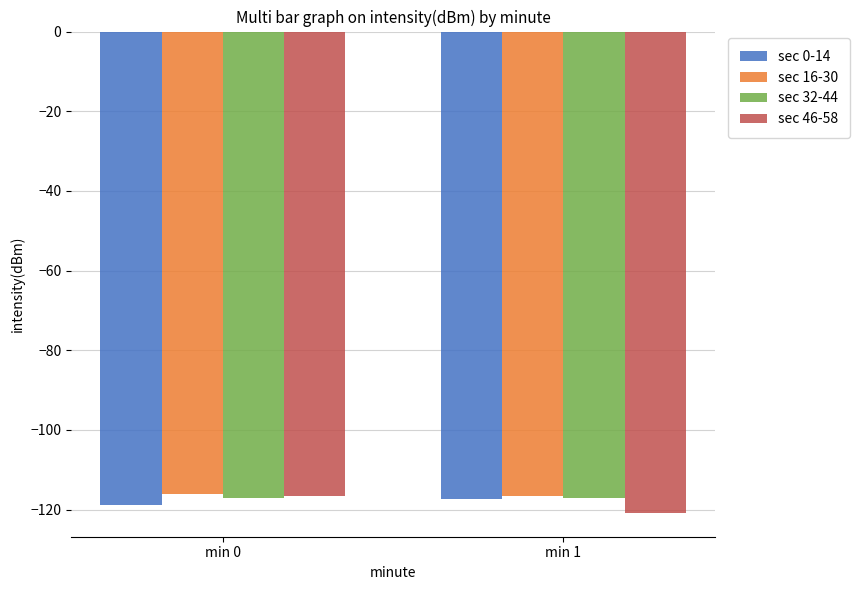

What is the total value across all series at min 1?

-471.8